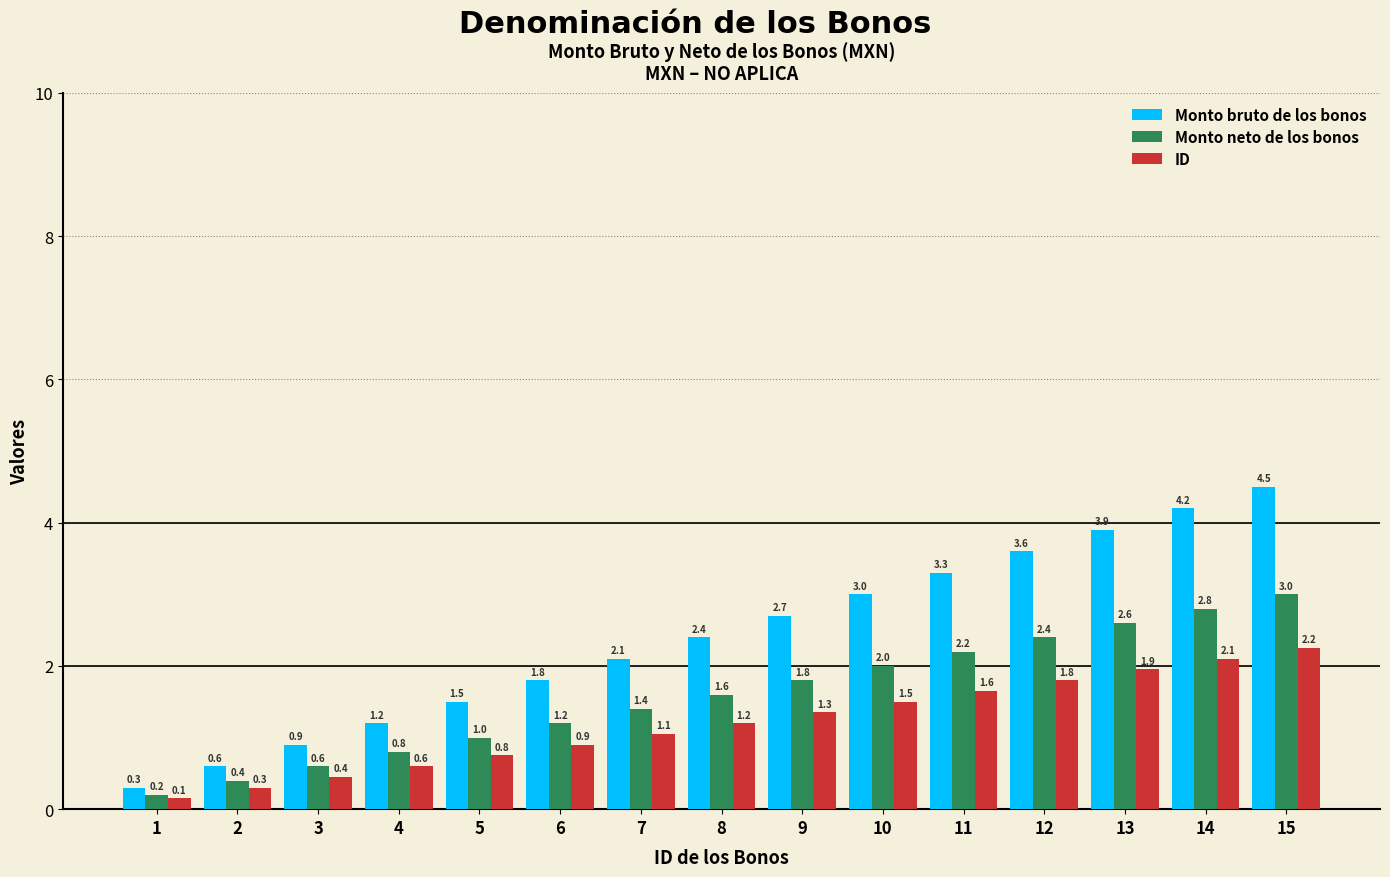

True or false: Monto bruto de los bonos has a value of 5.0 at 11.

False